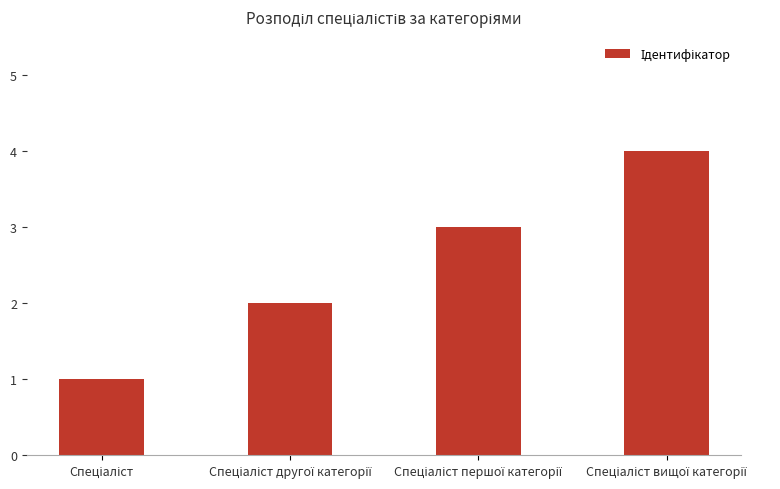

How many data points does each series have?

4